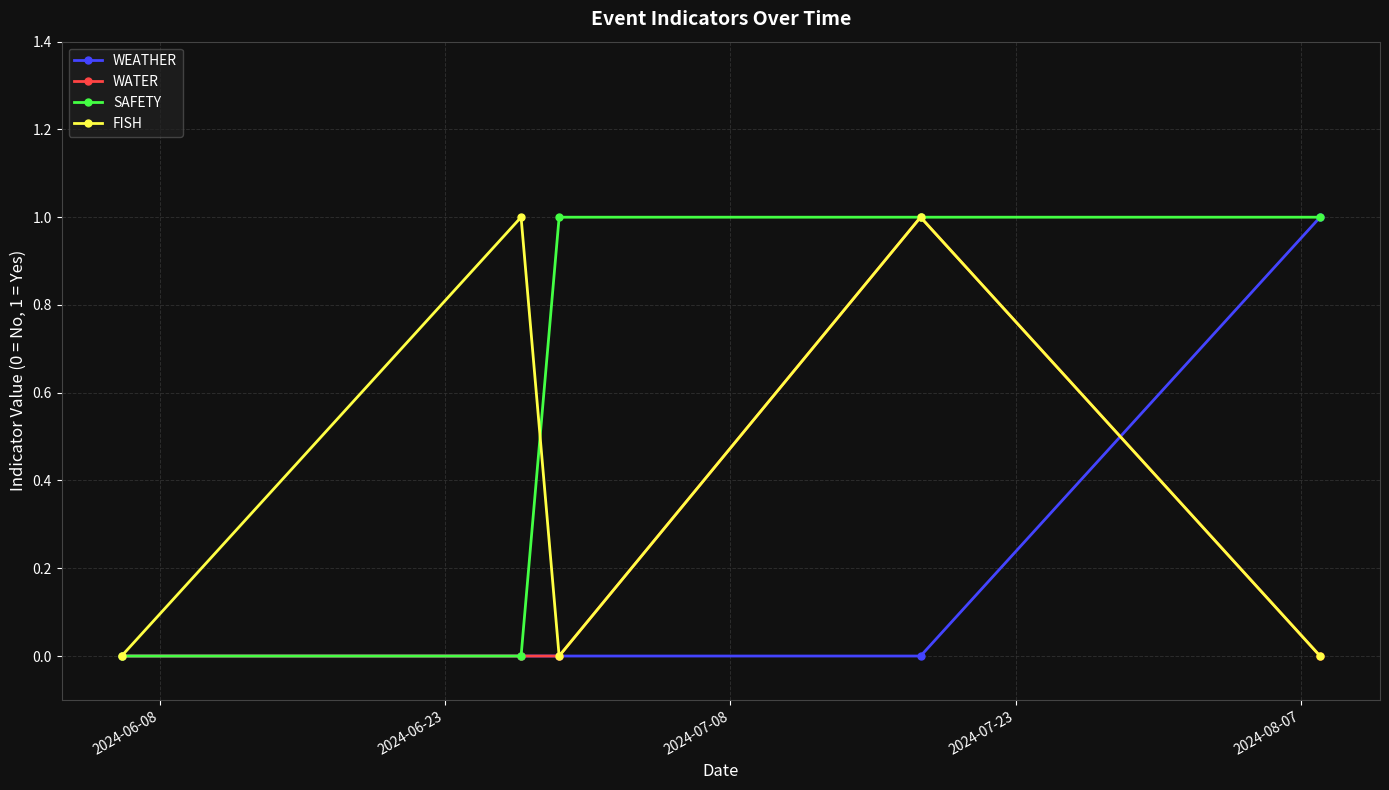

True or false: SAFETY has more than 1 points higher than both neighbors.

False